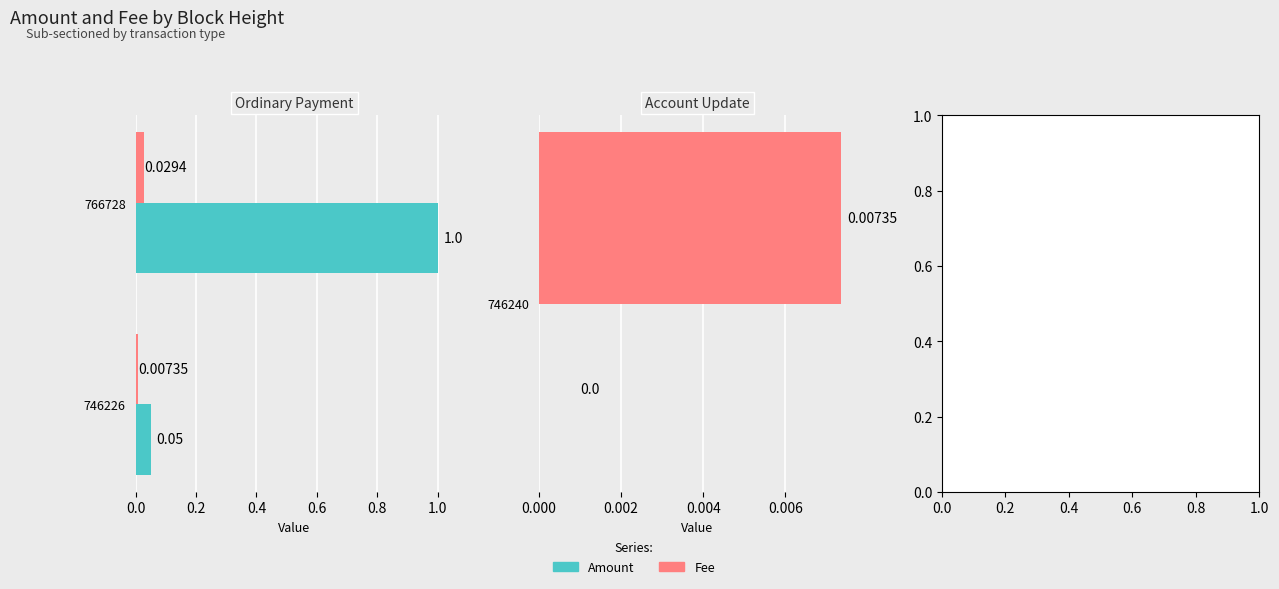

Is it true that Fee equals 0.0 at 766728?

True